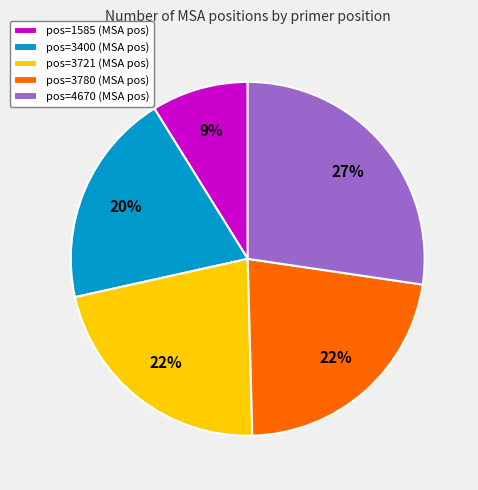

What percentage is the pos=3400 slice, to the nearest percent?

20%